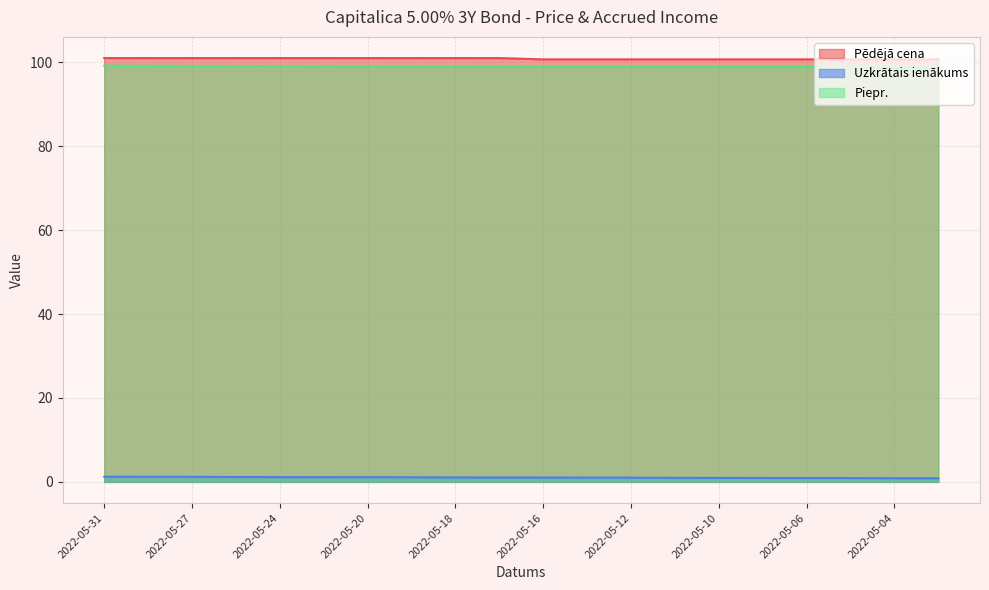

Reading left to right, what are all the values shown in this chart?

Pēdējā cena: 2022-05-31=101.0	2022-05-30=101.0	2022-05-27=101.0	2022-05-25=101.0	2022-05-24=101.0	2022-05-23=101.0	2022-05-20=101.0	2022-05-19=101.0	2022-05-18=101.0	2022-05-17=101.0	2022-05-16=100.7	2022-05-13=100.7	2022-05-12=100.7	2022-05-11=100.7	2022-05-10=100.7	2022-05-09=100.7	2022-05-06=100.7	2022-05-05=100.7	2022-05-04=100.7	2022-05-03=100.7
Uzkrātais ienākums: 2022-05-31=1.2	2022-05-30=1.2	2022-05-27=1.2	2022-05-25=1.2	2022-05-24=1.1	2022-05-23=1.1	2022-05-20=1.1	2022-05-19=1.1	2022-05-18=1.1	2022-05-17=1.0	2022-05-16=1.0	2022-05-13=1.0	2022-05-12=1.0	2022-05-11=1.0	2022-05-10=1.0	2022-05-09=0.9	2022-05-06=0.9	2022-05-05=0.9	2022-05-04=0.9	2022-05-03=0.9
Piepr.: 2022-05-31=99.2	2022-05-30=99.2	2022-05-27=99.2	2022-05-25=99.1	2022-05-24=99.1	2022-05-23=99.1	2022-05-20=99.1	2022-05-19=99.1	2022-05-18=99.0	2022-05-17=99.0	2022-05-16=99.0	2022-05-13=99.0	2022-05-12=99.0	2022-05-11=99.0	2022-05-10=98.9	2022-05-09=98.9	2022-05-06=98.9	2022-05-05=98.9	2022-05-04=98.9	2022-05-03=98.8